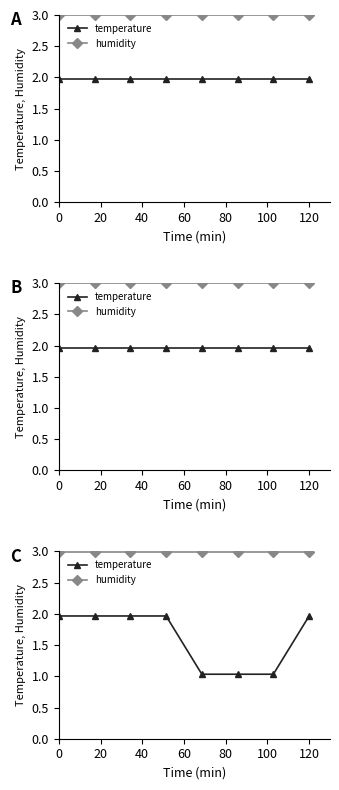

True or false: temperature has a value of 1.3 at 60.

False